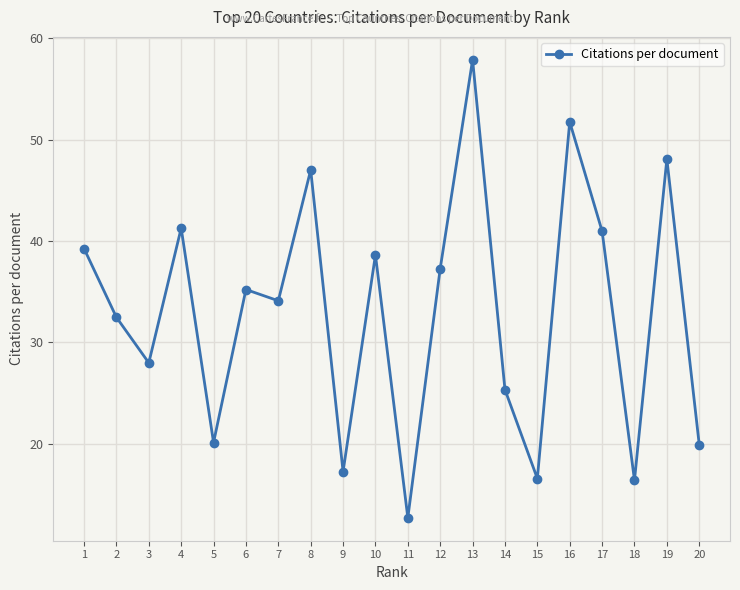

What is the ratio of the value at 7 to the value at 14?

1.3